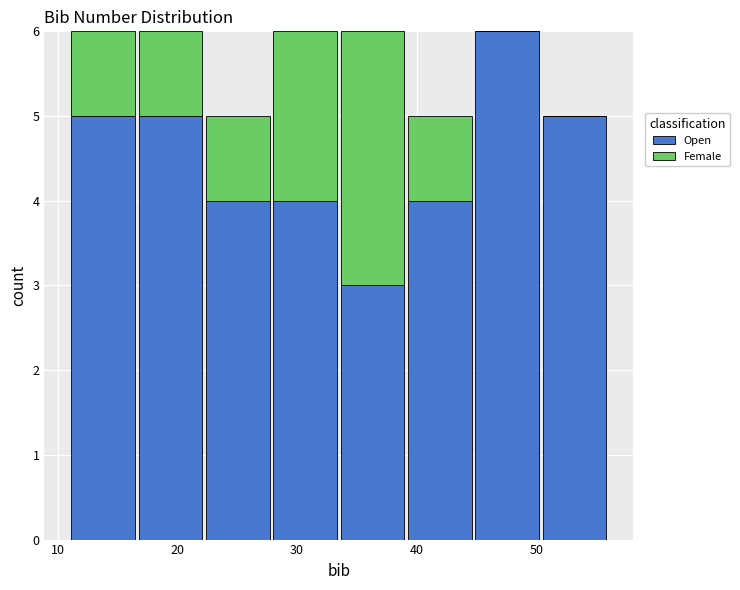

What is the total height of the stacked bar covering 39 to 45 on the x-axis? Neither the bar edges nor the heights are printed on the chart, so give them approximately, as read against the axes.

5